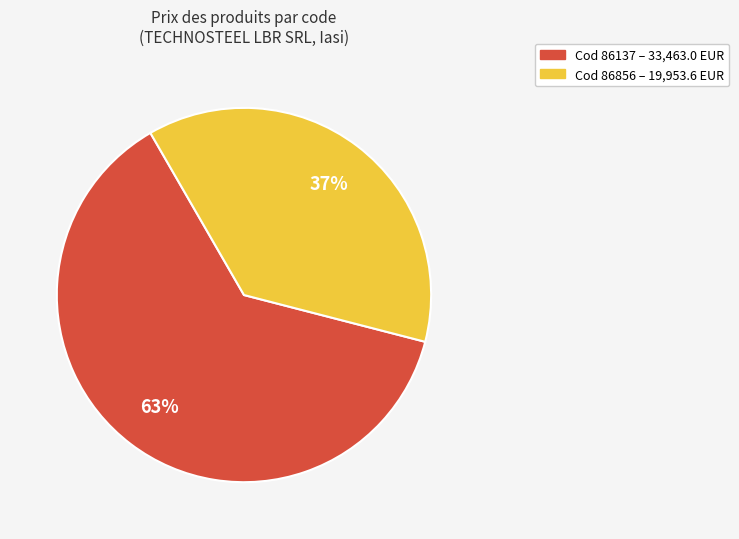

Is there any slice that represents more than half of the pie?

Yes